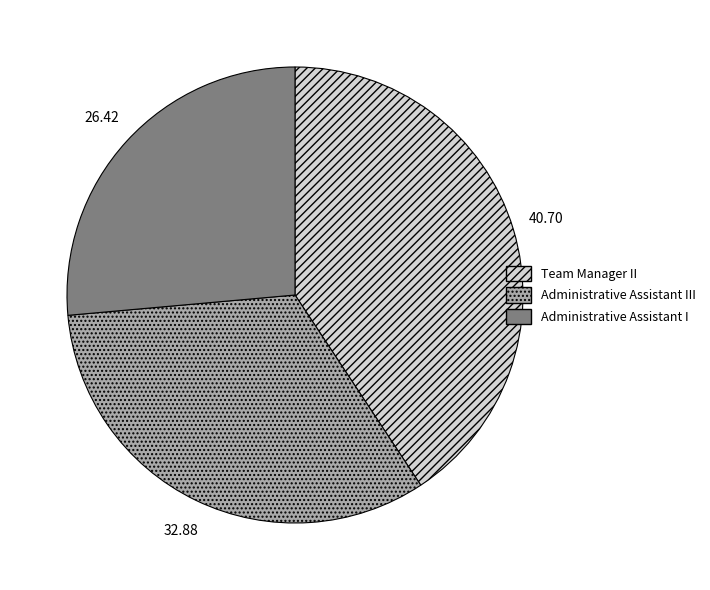

What is the largest slice in the pie chart?

Team Manager II